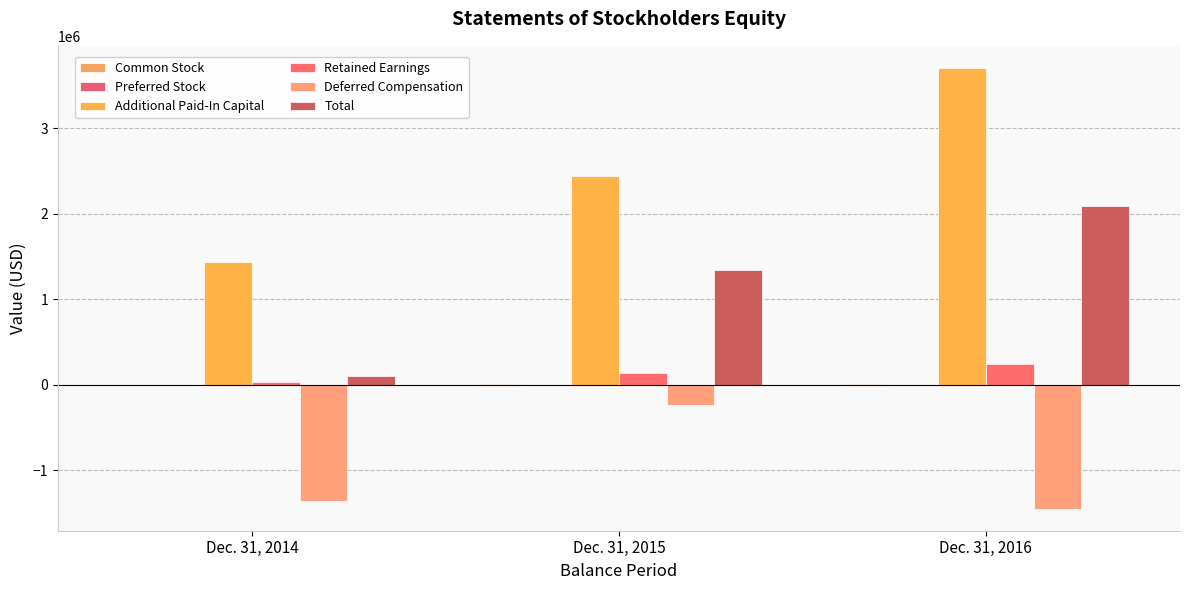

How many distinct data groups are displayed?

5